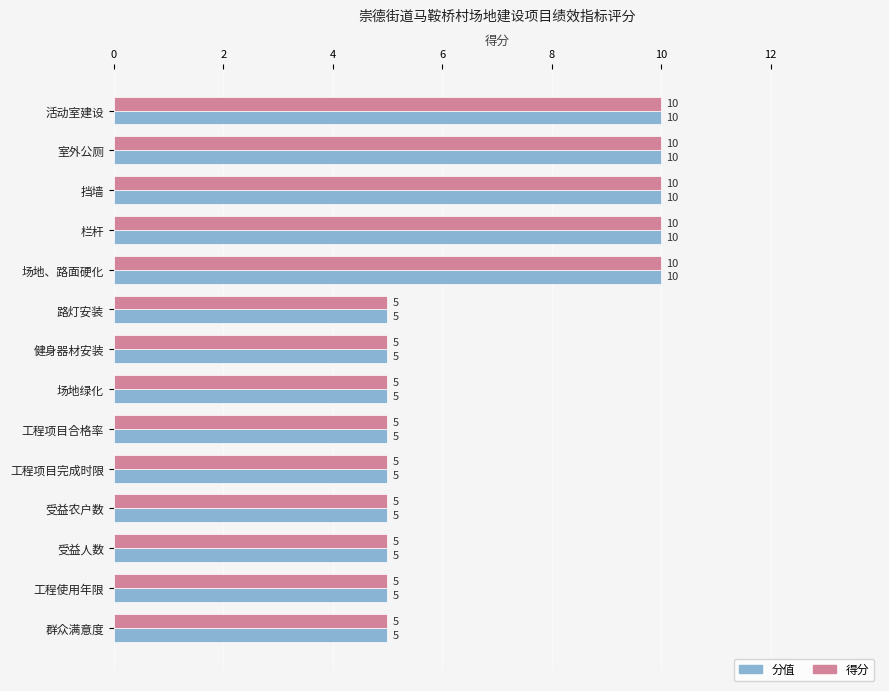

What is the total value across all series at 工程项目合格率?

10